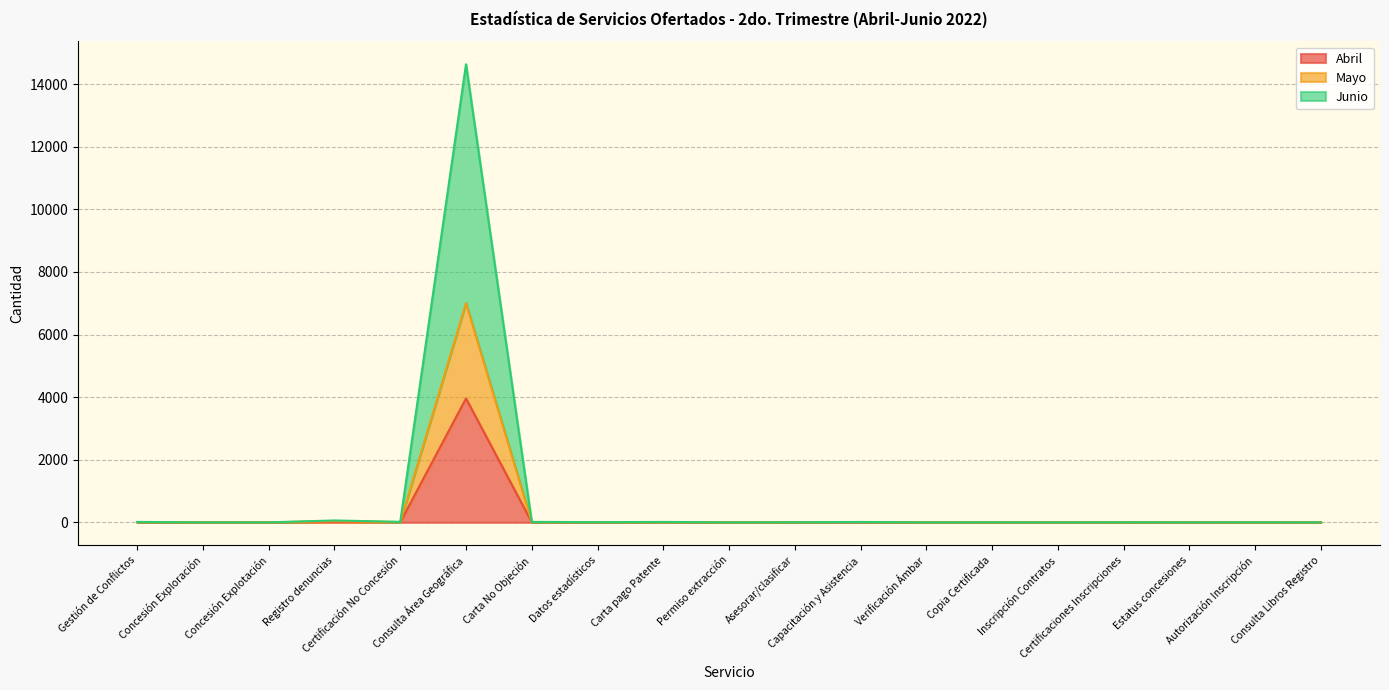

The Abril series shows 5 at Certificación No Concesión. True or false?

True